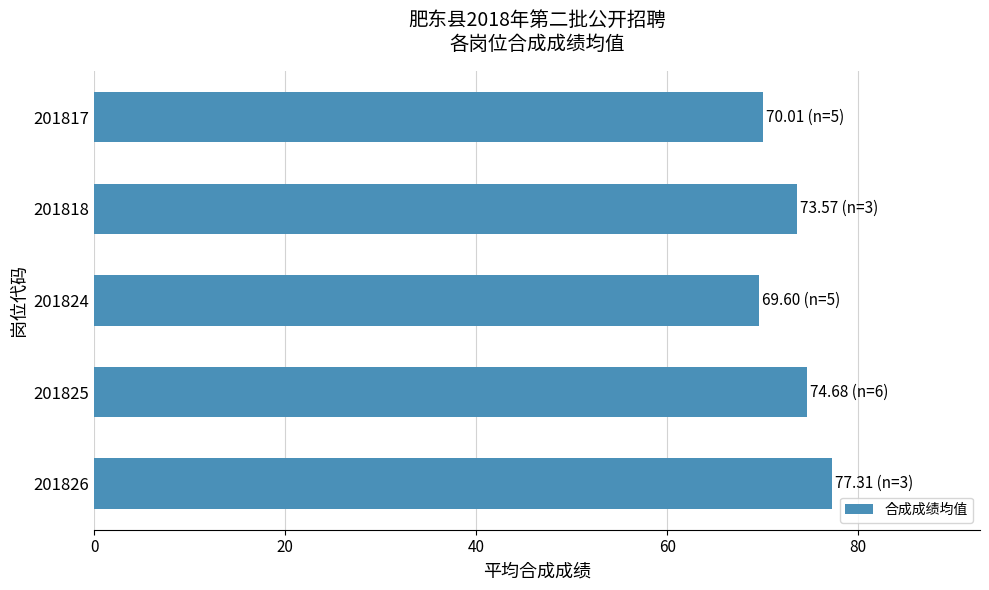

Which has a higher value, 201818 or 201826?

201826